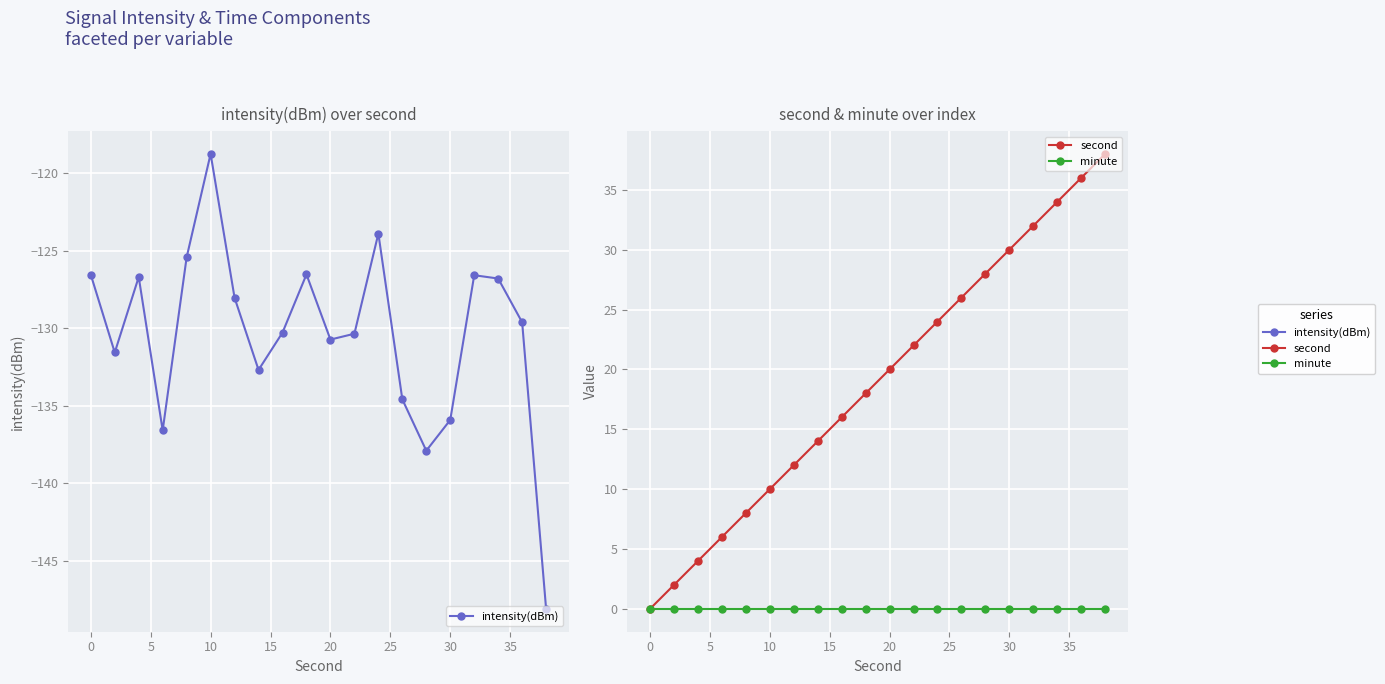

In intensity(dBm), how many points are higher than both neighbors (excluding endpoints)?

5